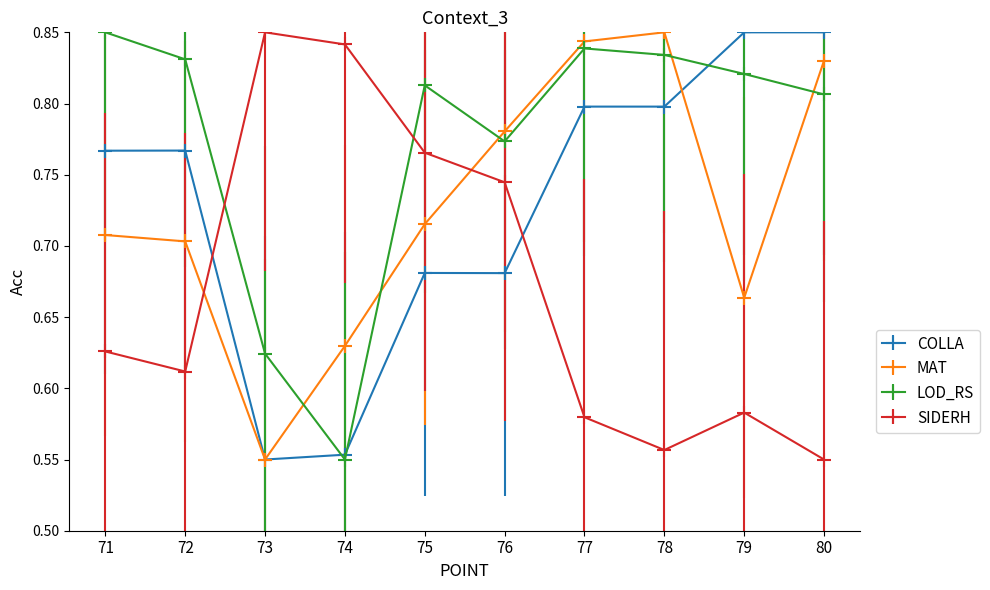

How many interior local valleys does the LOD_RS series have?

2